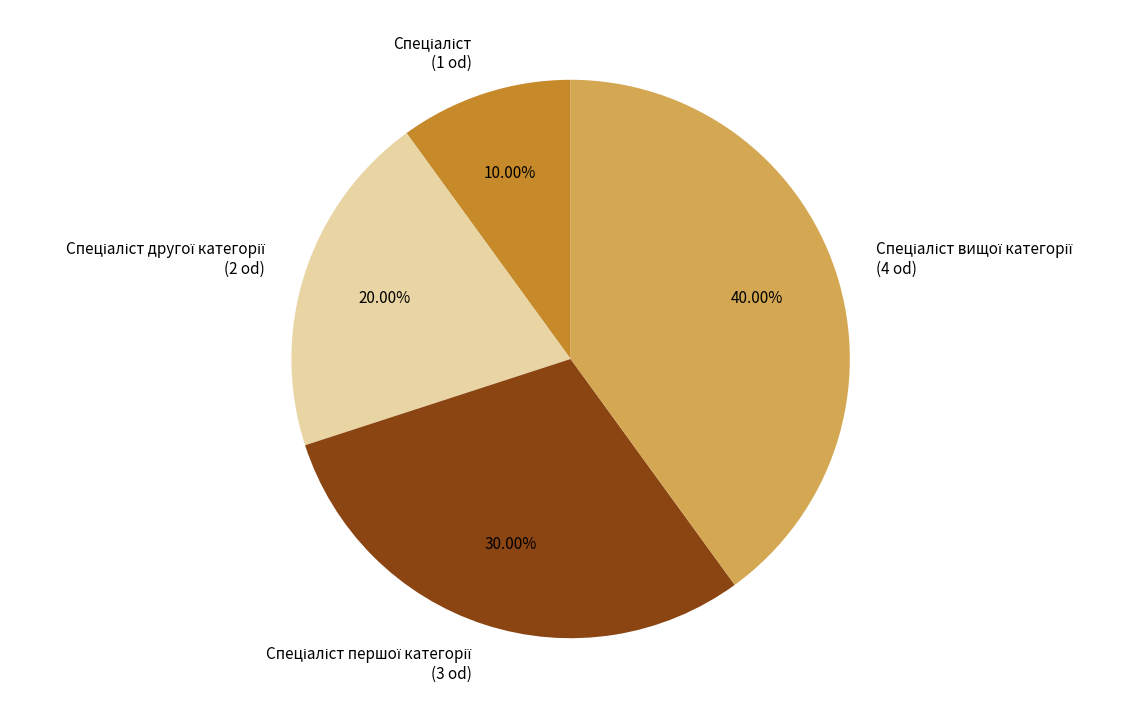

Is there a majority slice in this chart?

No